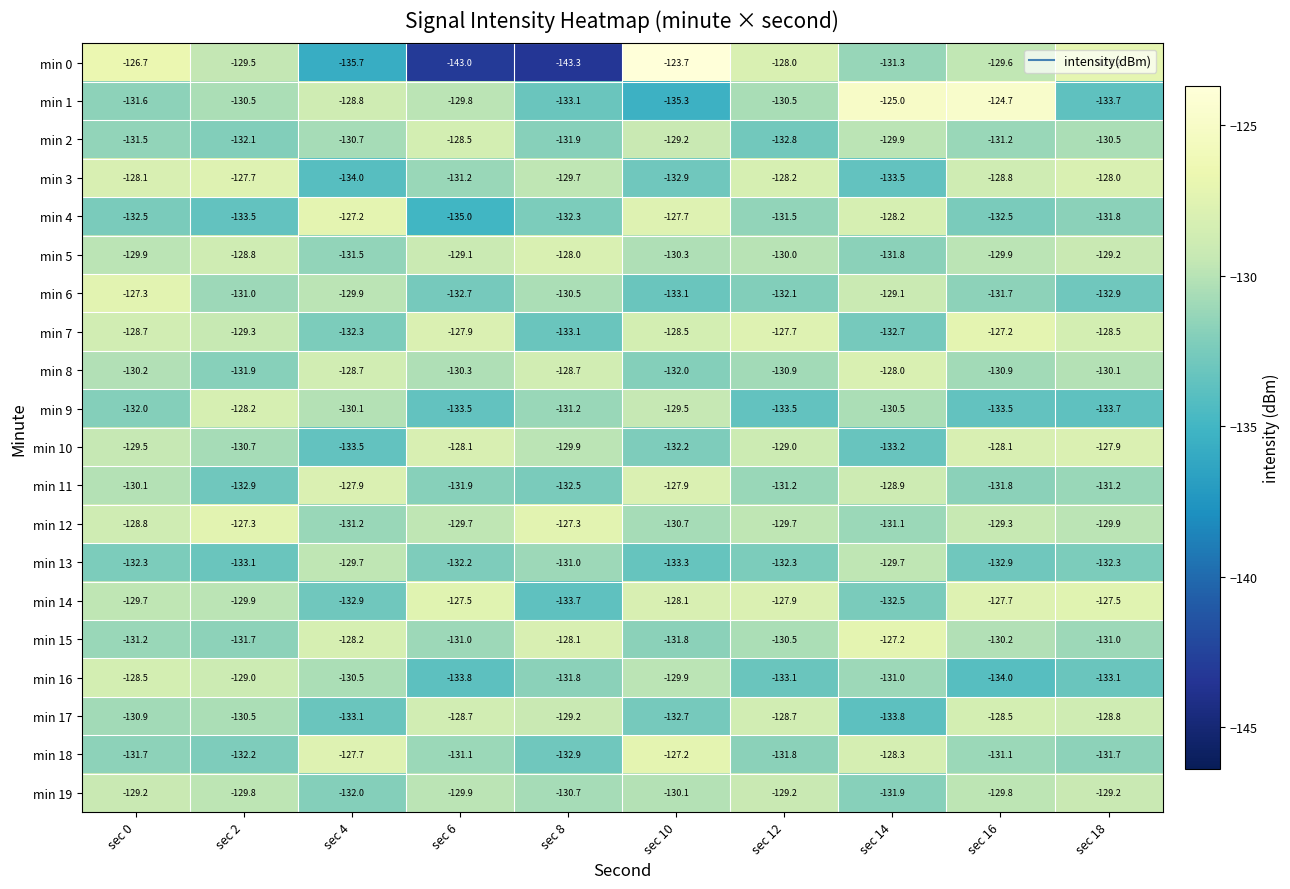

At which category is the sum across all series the highest?

sec 0